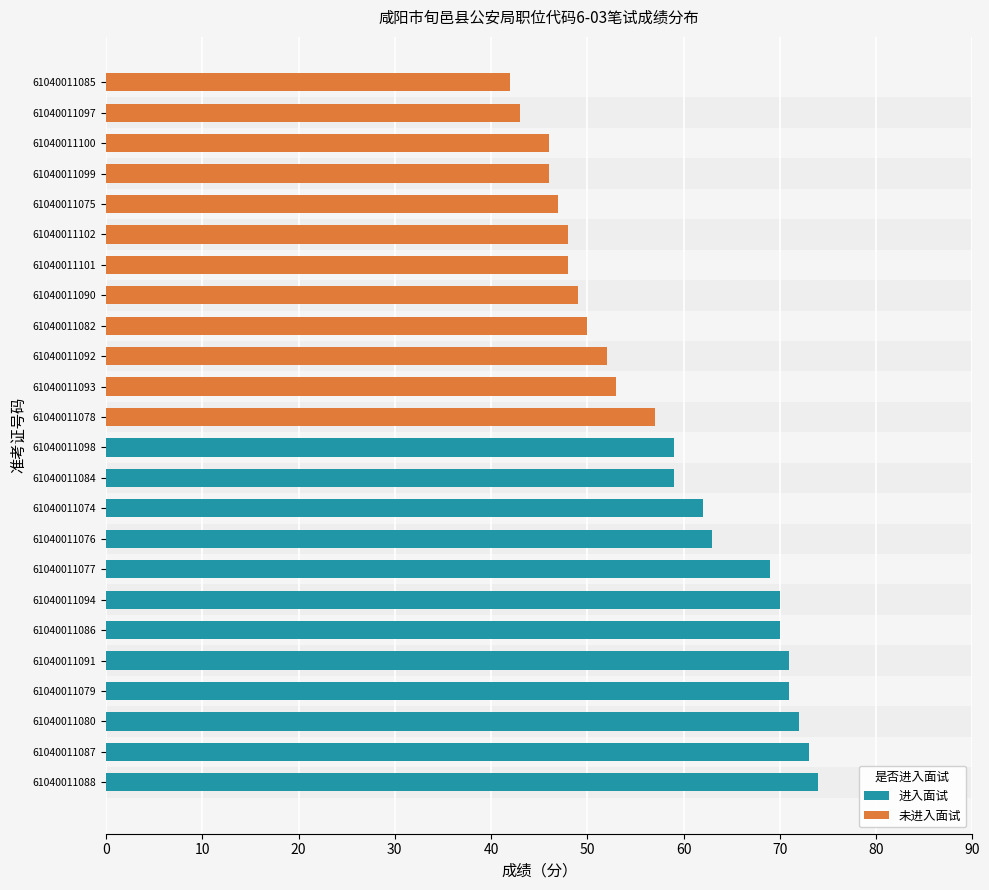

Read the value at 61040011099.

46